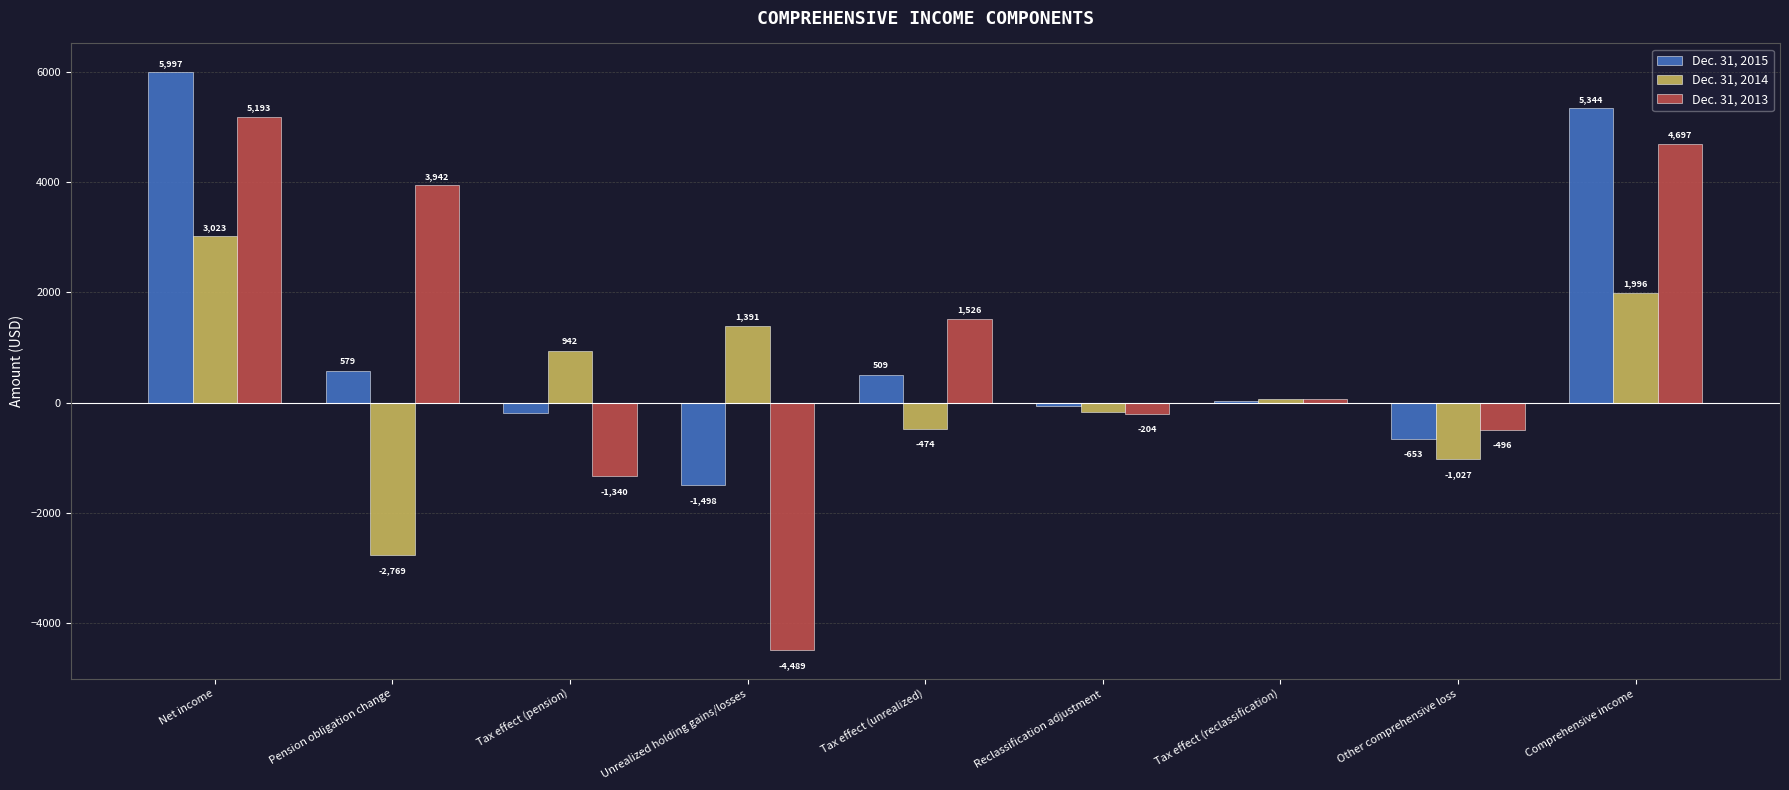

How many positive values does the Dec. 31, 2015 series have?

5